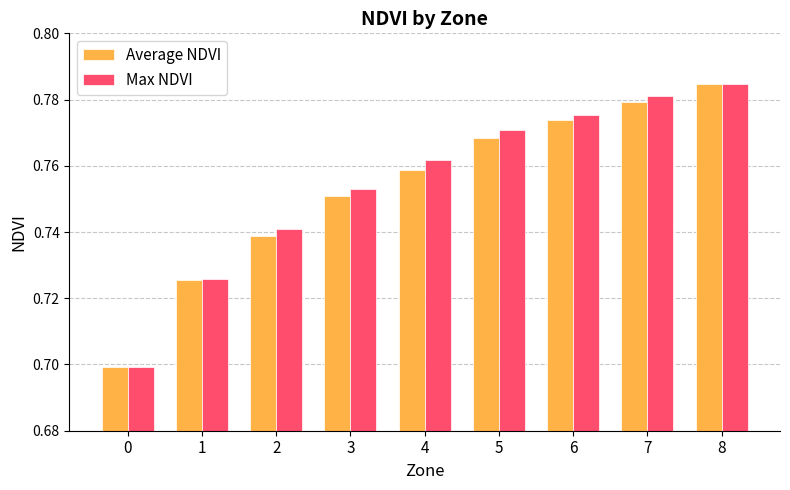

Count the Average NDVI values in the range 0 to 1.

9